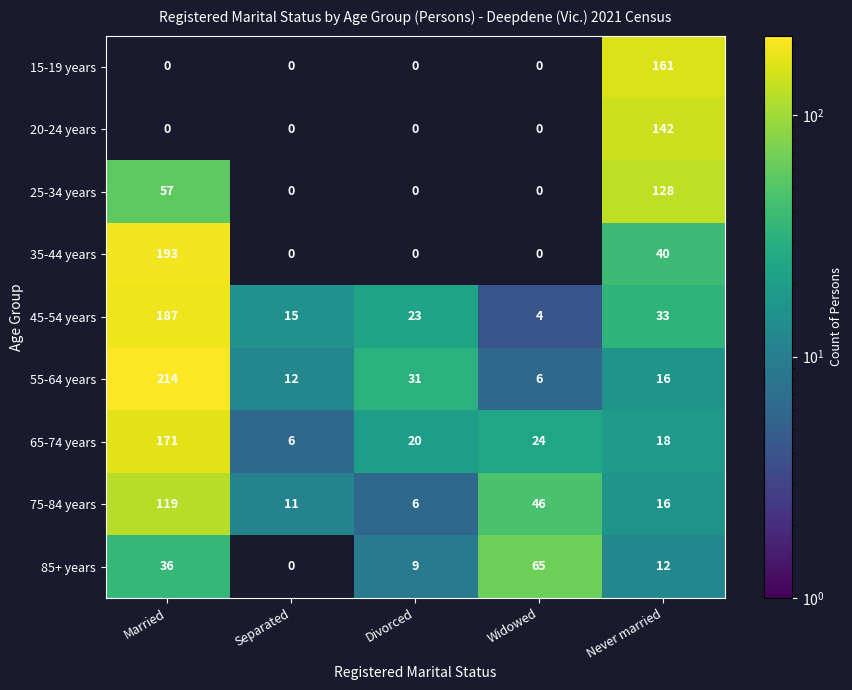

Where is 45-54 years nearest to the value 95?

Never married